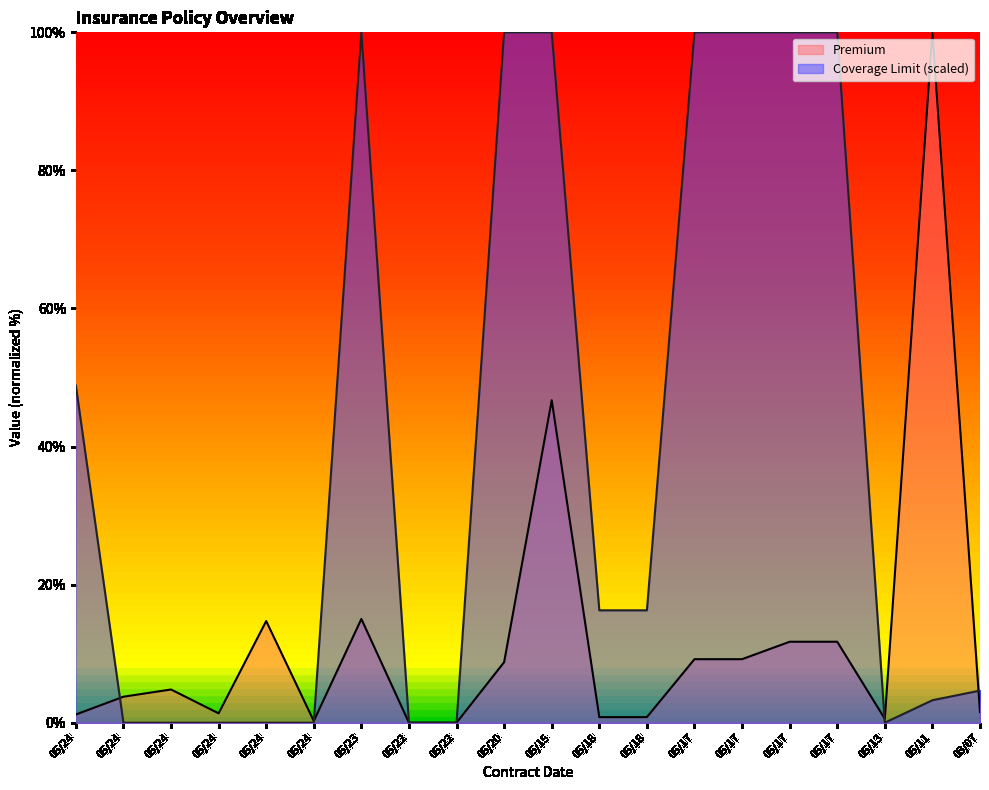

What is the difference between the second highest and minimum values in the Coverage Limit series?

100.0